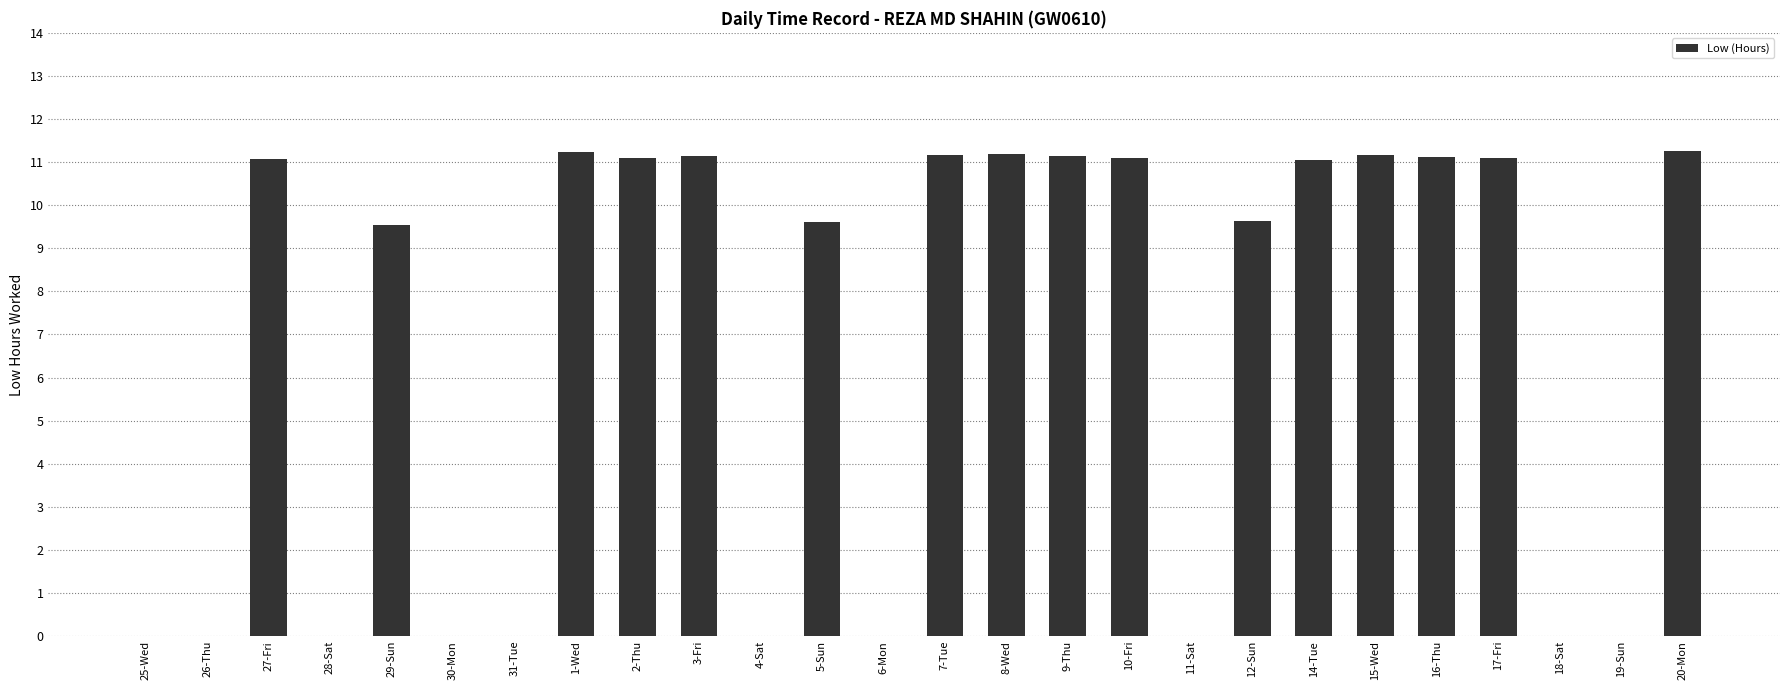

What is the ratio of the value at 16-Thu to the value at 2-Thu?

1.0